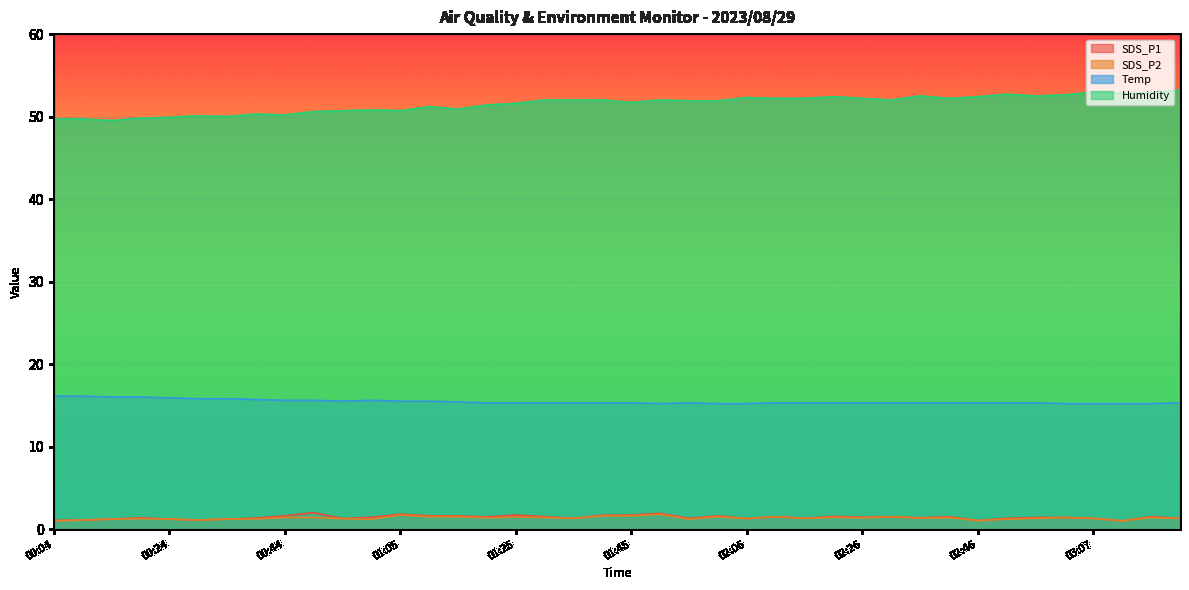

What position from the right is 03:02?

5